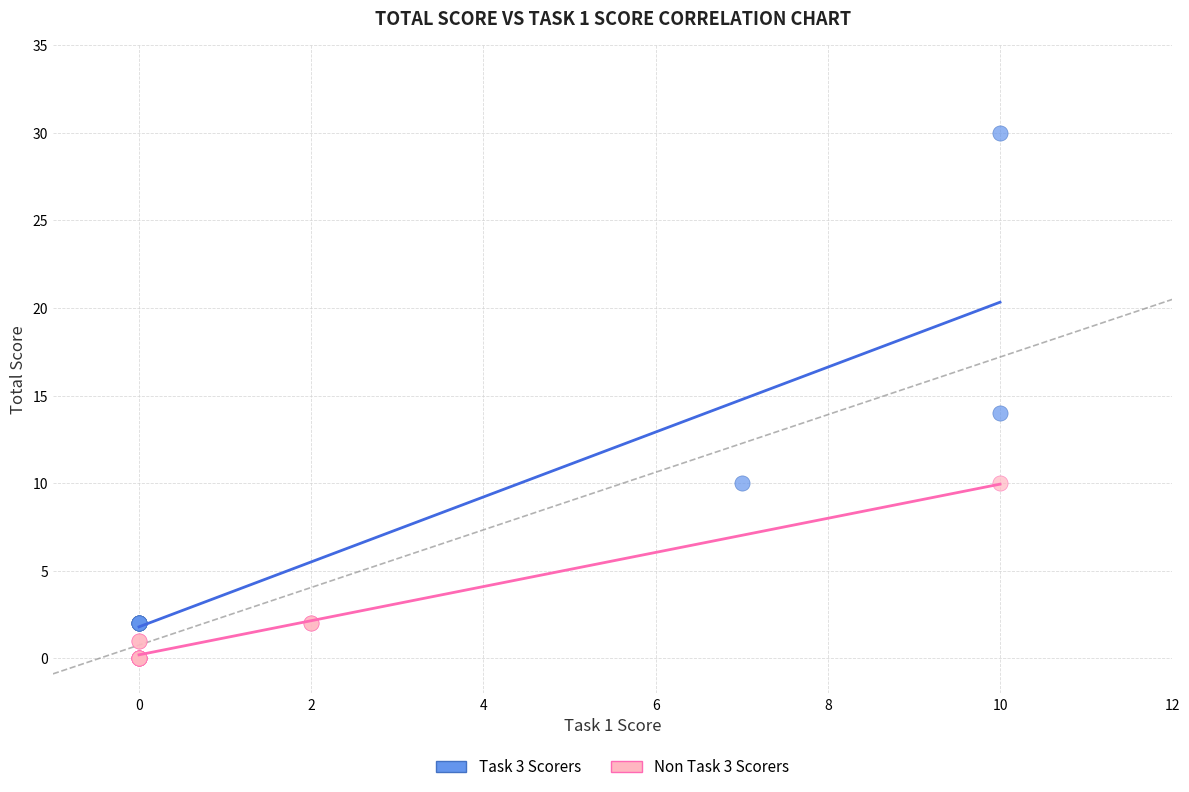

Which series reaches the maximum Y coordinate?

Task 3 Scorers